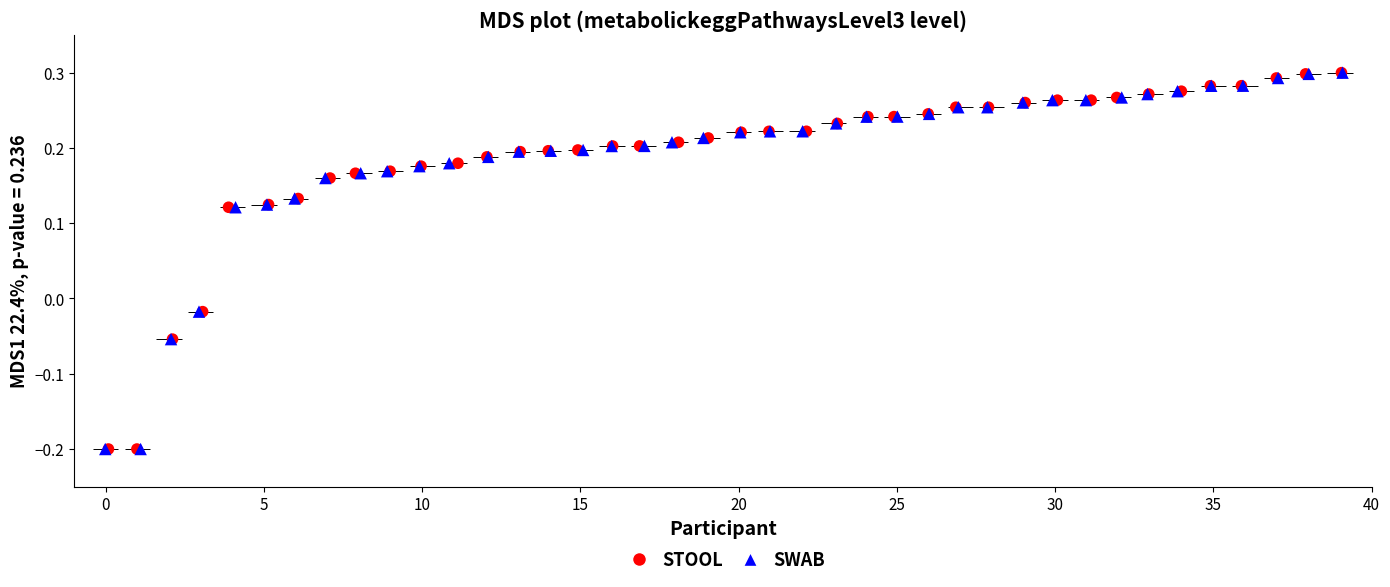

What are all the series names shown in the legend?

STOOL, SWAB